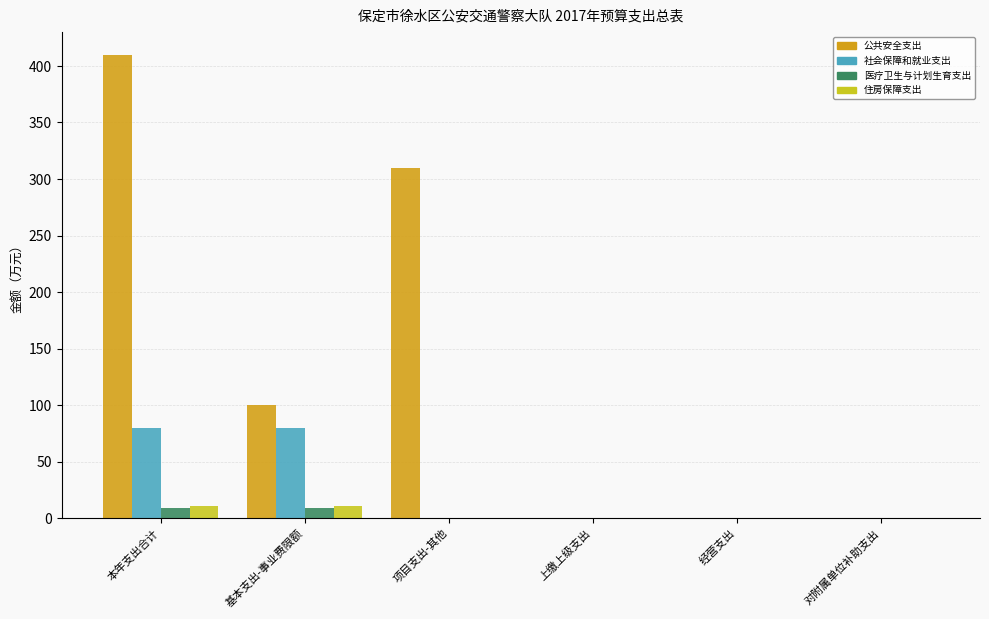

Which series has the largest total across all categories?

公共安全支出